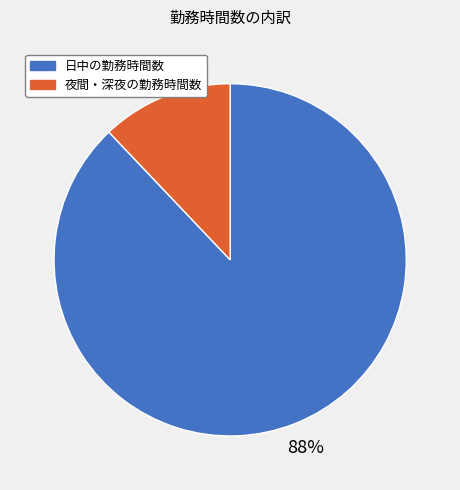

What percentage is the 夜間・深夜の勤務時間数 slice, to the nearest percent?

12%